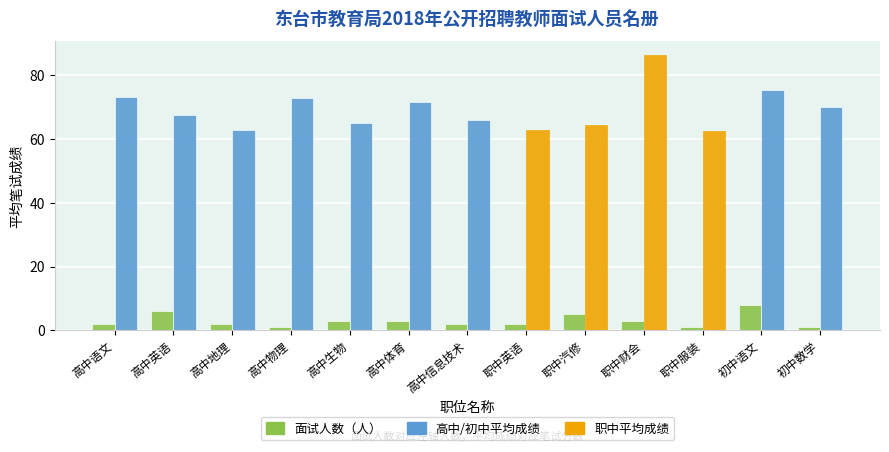

At which category is the sum across all series the highest?

职中财会